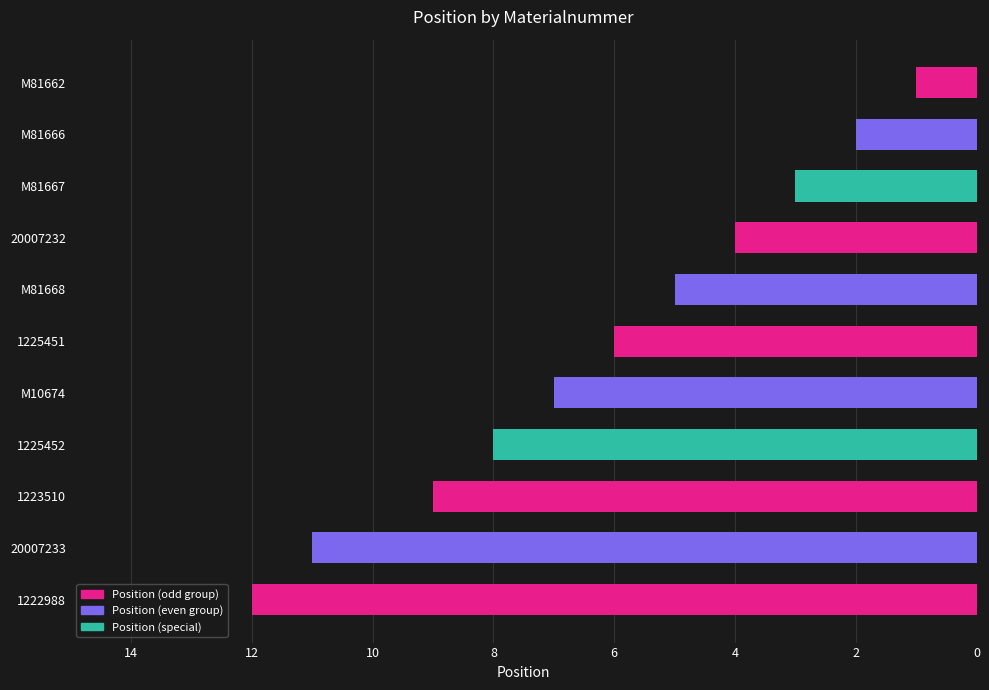

What is the difference between the second highest and second lowest values?

9